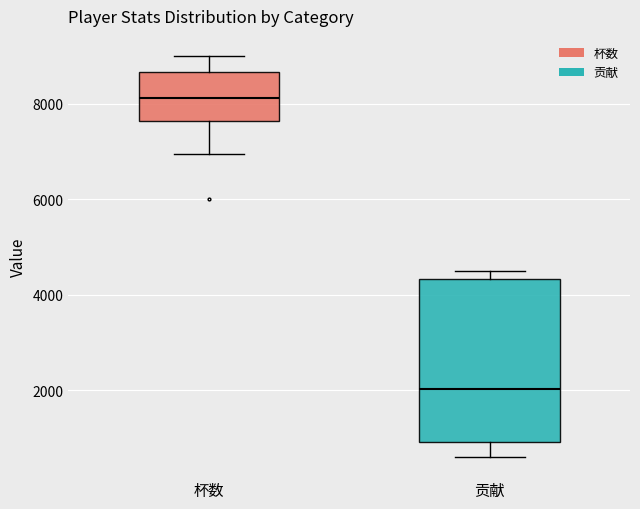

Comparing the boxes themselves (not the whiskers), which one is the tallest?

贡献